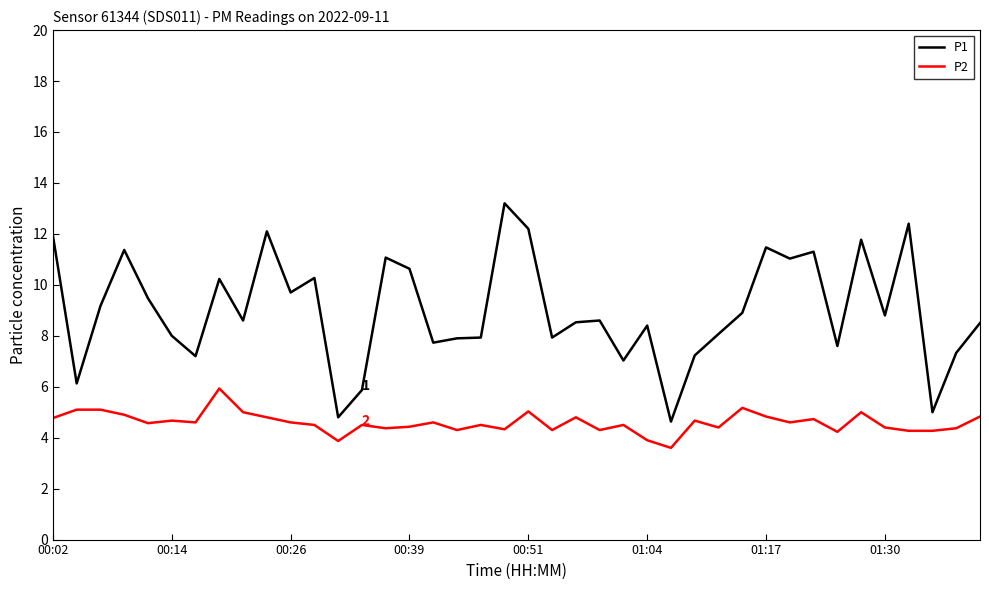

List the series in order of their peak value, highest first.

P1, P2